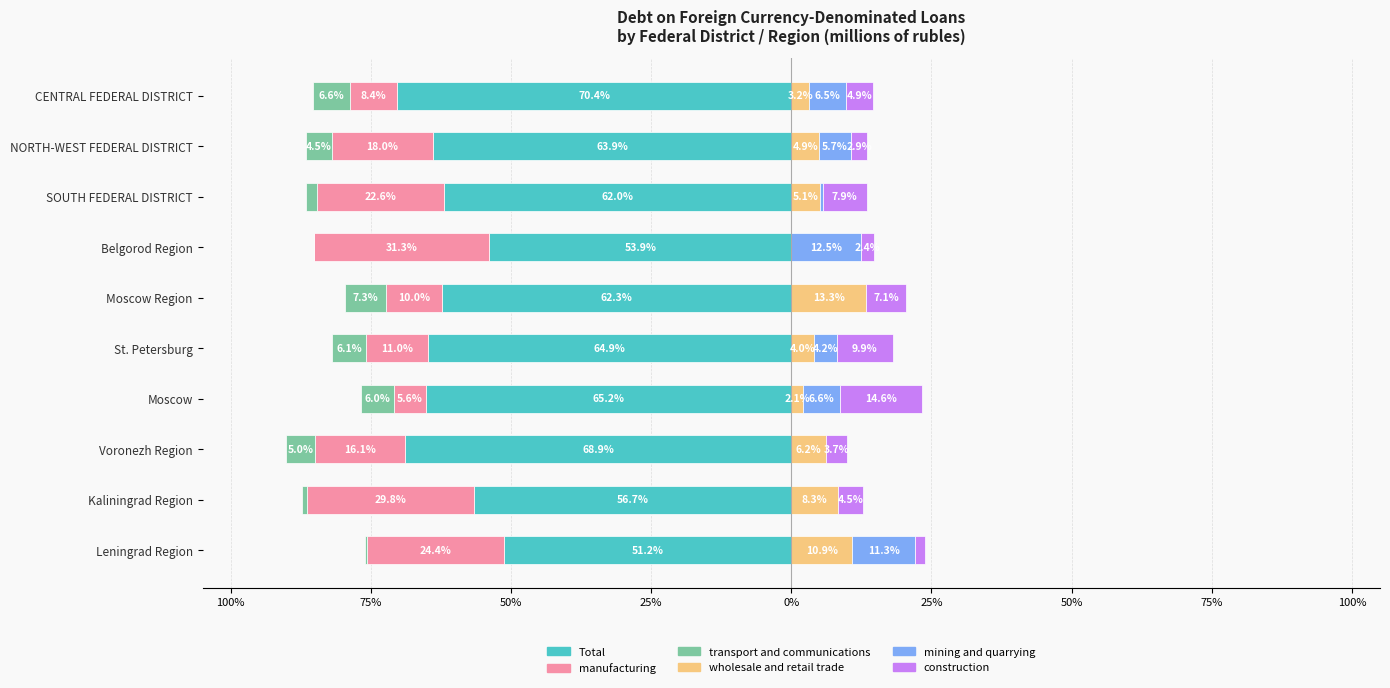

Rank the series by their maximum value, from lowest to highest.

transport and communications, mining and quarrying, wholesale and retail trade, construction, manufacturing, Total